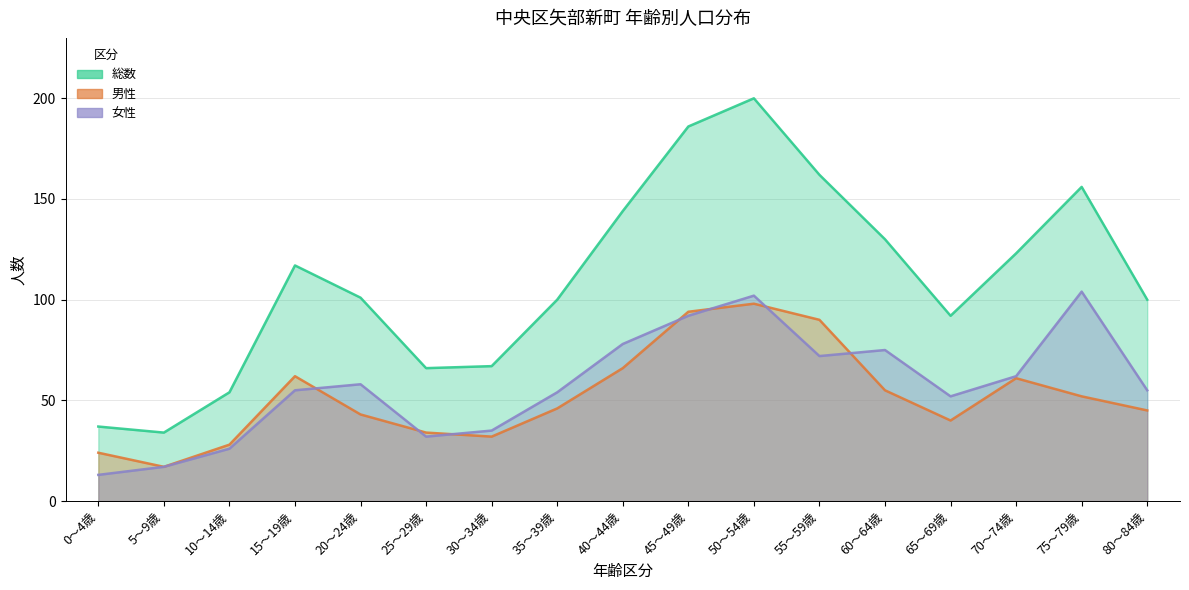

What is the label of the 9th point from the left?

40～44歳